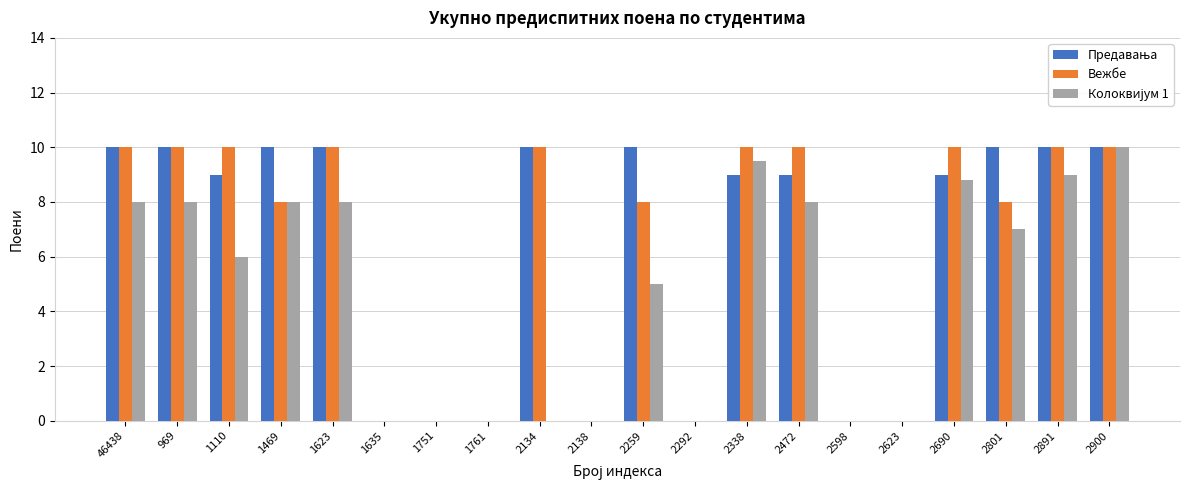

What is the spread (max minus min) of values at 2472?

2.0